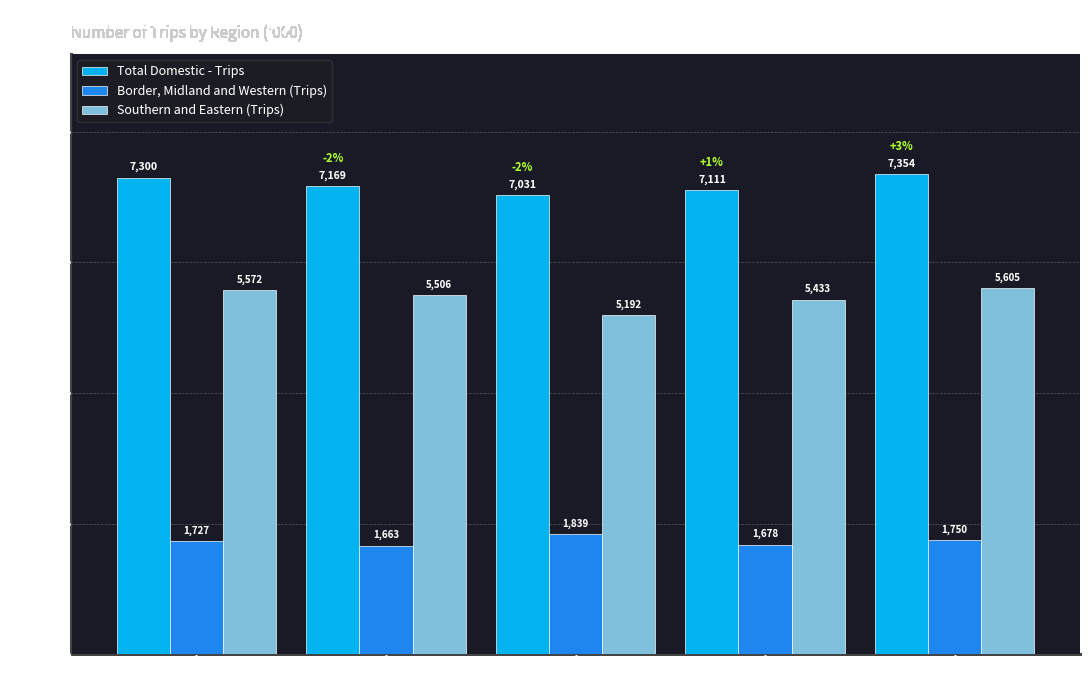

At 2014, list the series in order from smallest to largest.

Border, Midland and Western (Trips), Southern and Eastern (Trips), Total Domestic - Trips